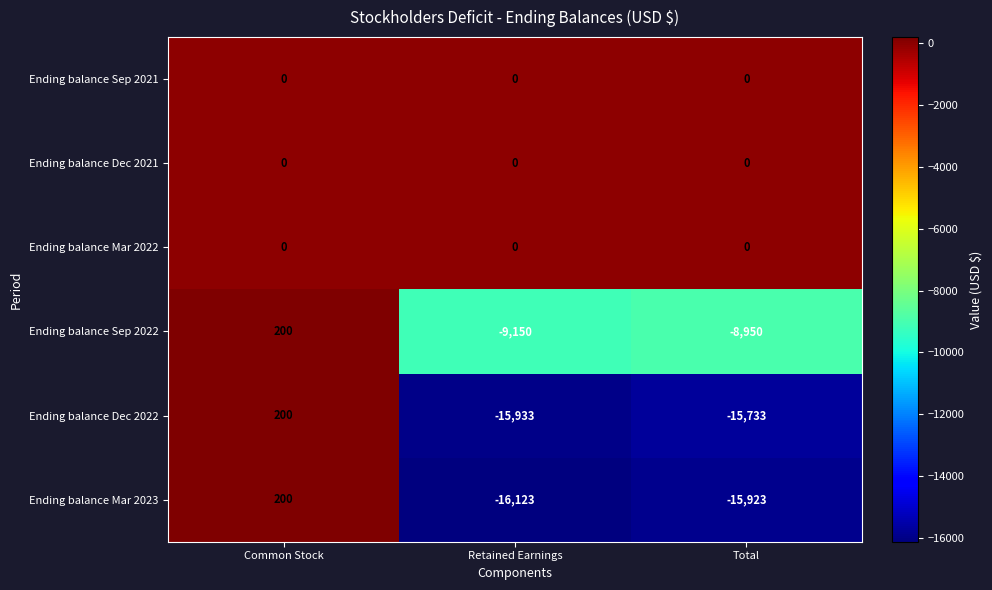

What is the spread (max minus min) of values at Retained Earnings?

16123